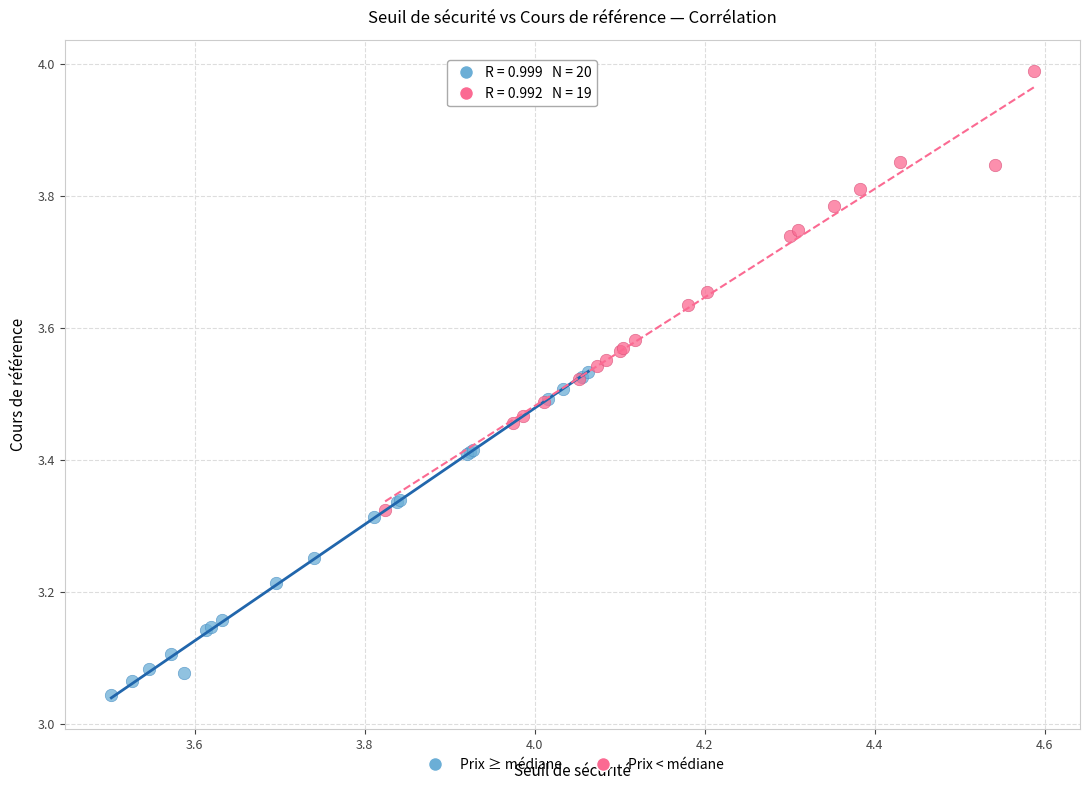

Which series reaches the maximum Y coordinate?

Prix < médiane